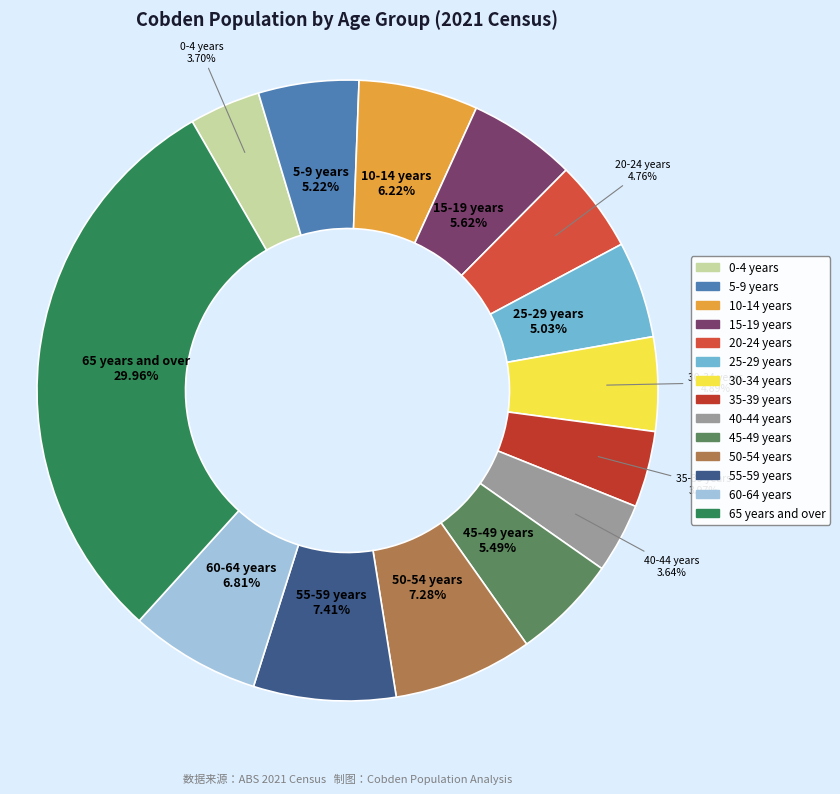

To the nearest percent, what percentage of the pie is 35-39 years?

4%